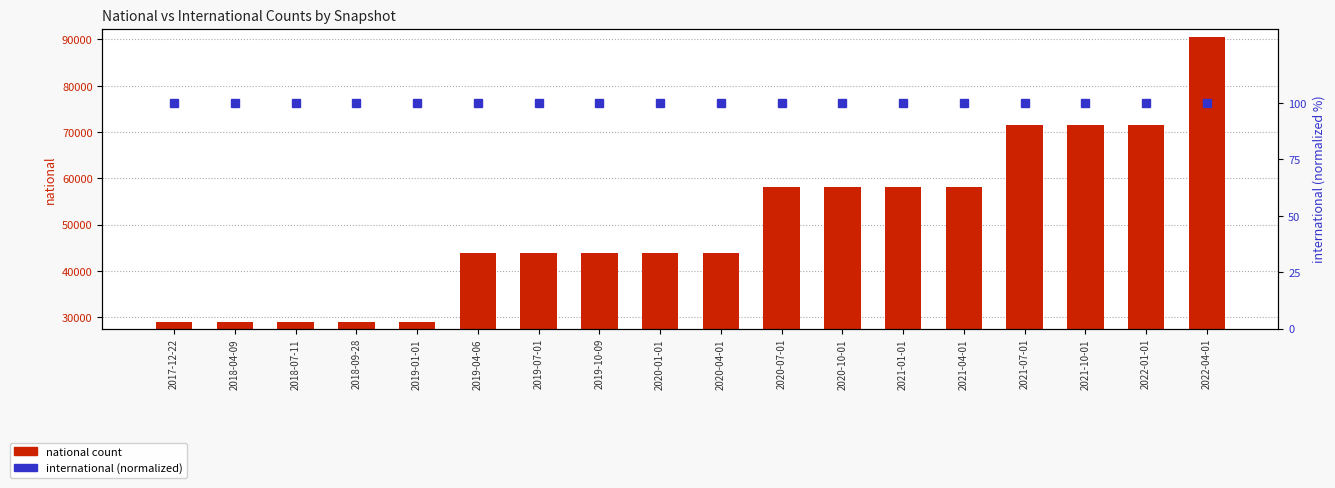

At which category does the chart reach its minimum across all series?

2017-12-22